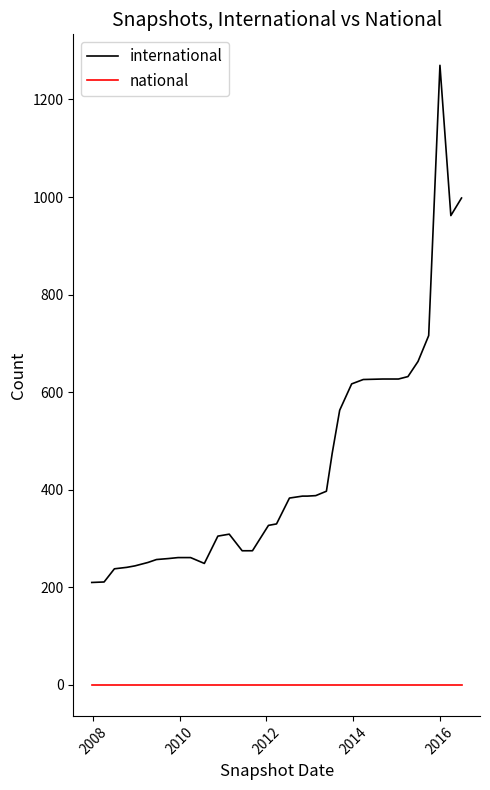

Which series has the largest total across all categories?

international